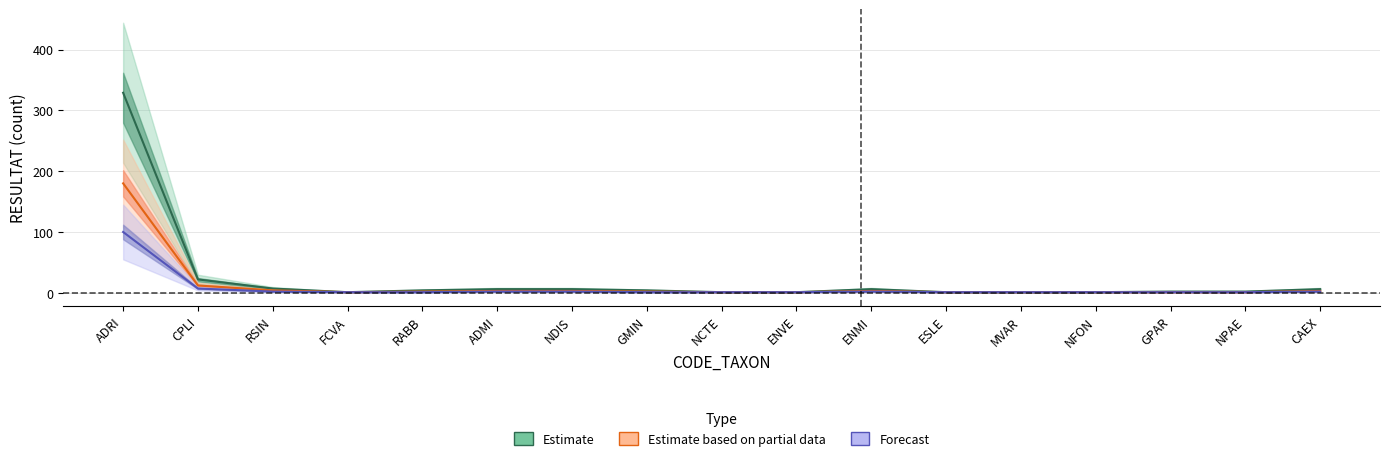

Which series has the largest total across all categories?

Estimate